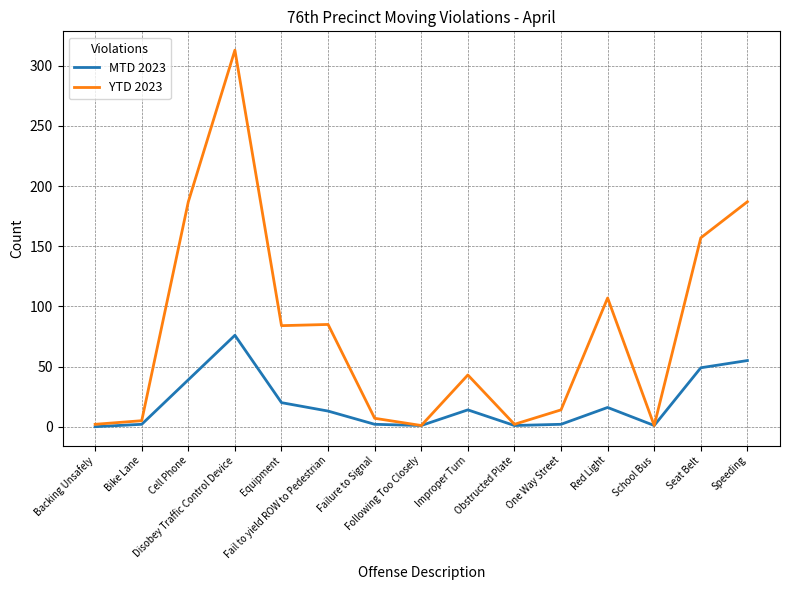

How many series are shown in this chart?

2